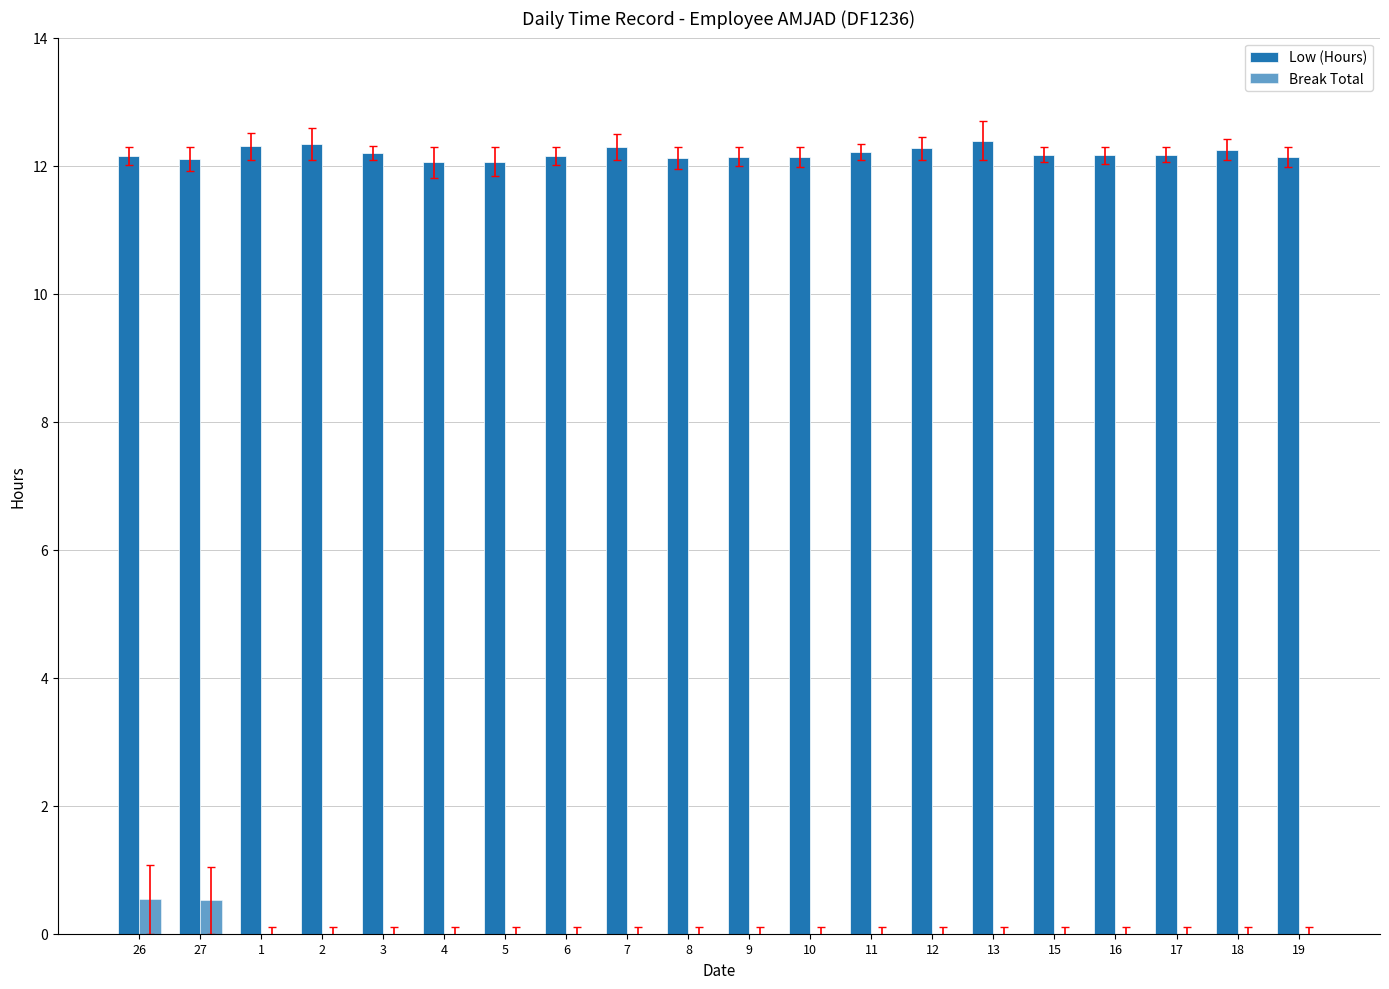

Rank the series by their maximum value, from highest to lowest.

Low (Hours), Break Total